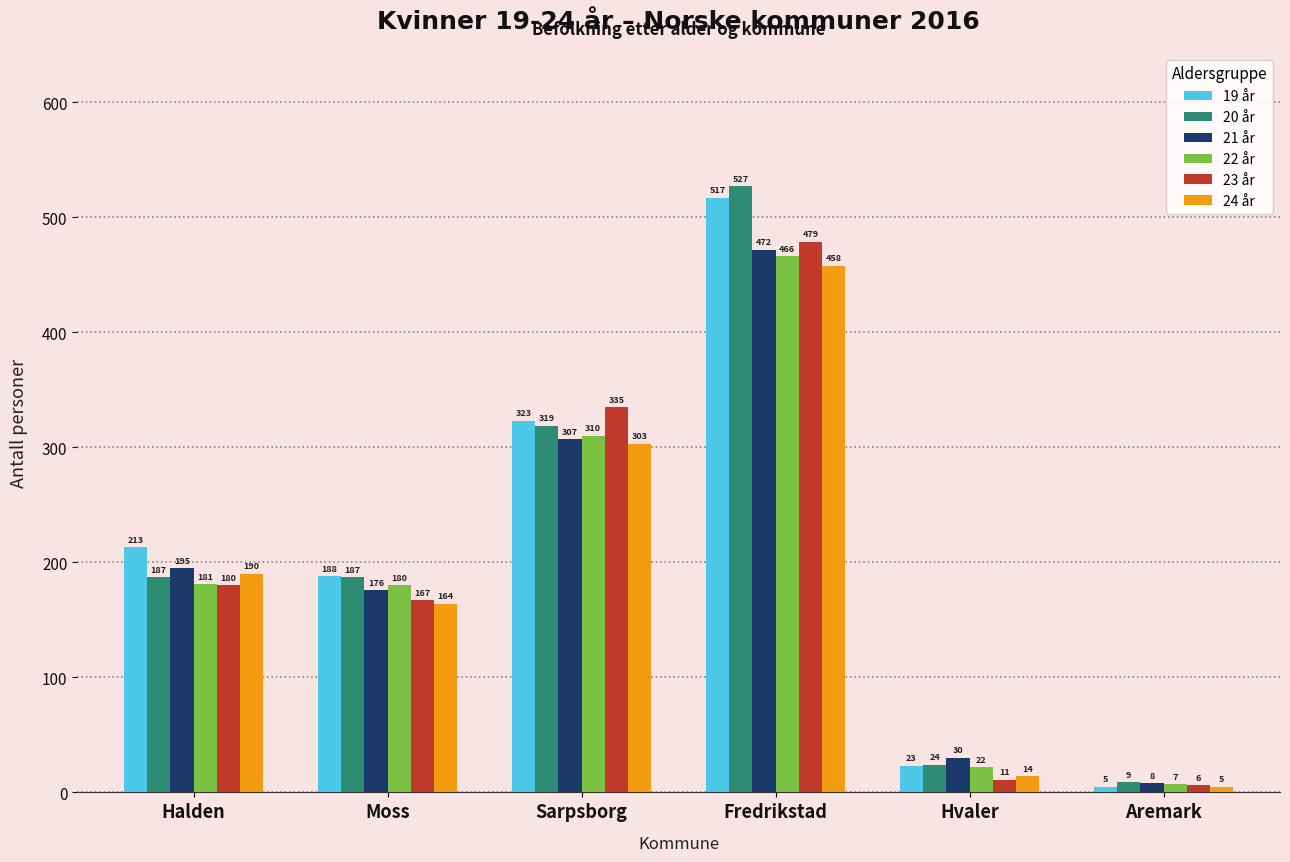

At which label does 19 år reach its minimum?

Aremark